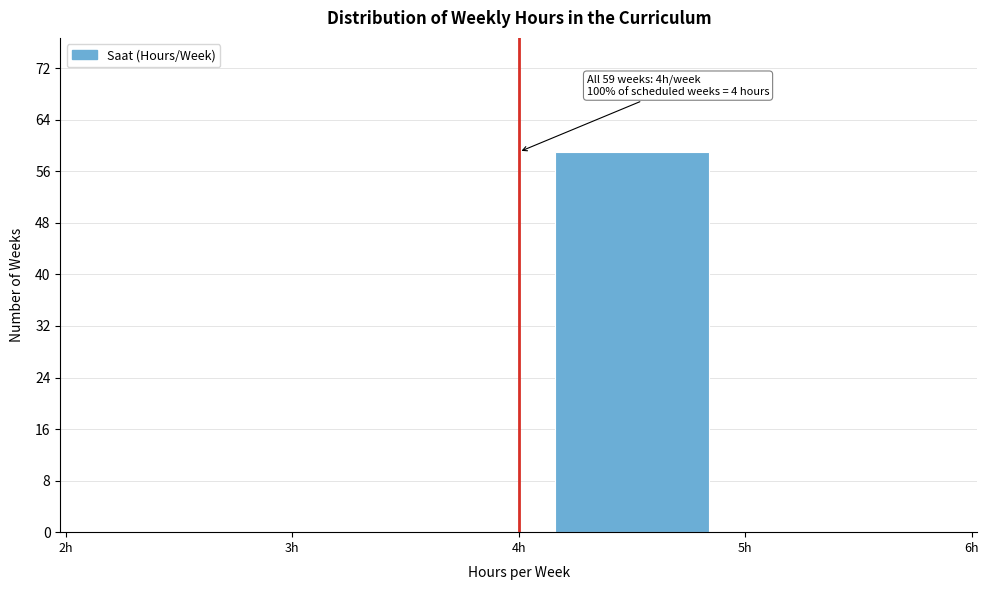

Which range on the x-axis has the tallest bar?

4 to 5